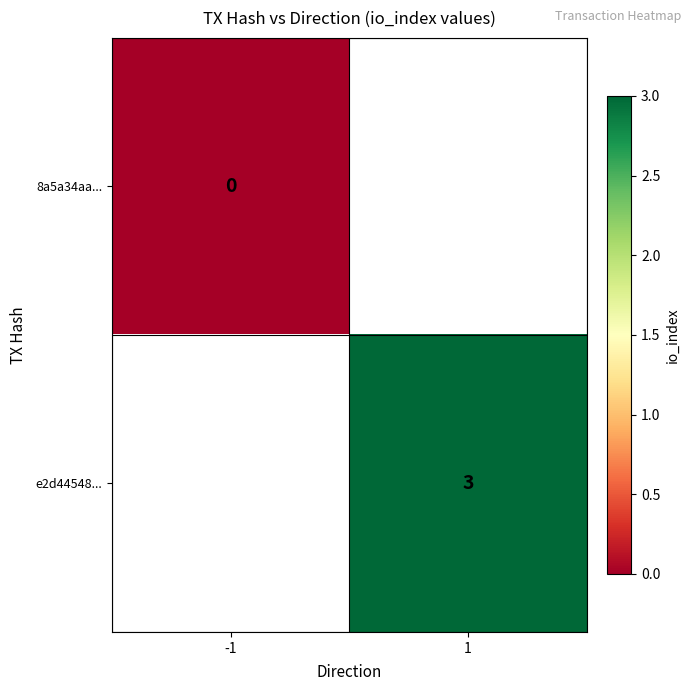

The e2d44548... series shows 1.8 at 1. True or false?

False